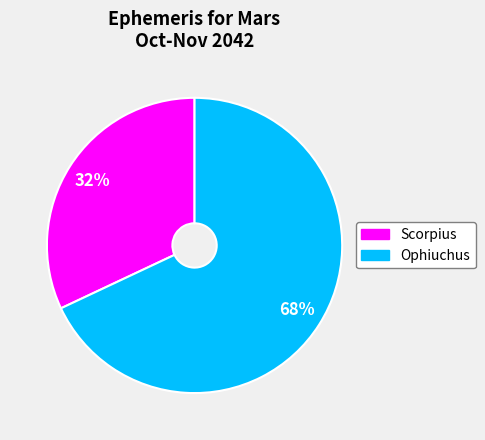

To the nearest percent, what is the combined percentage of Ophiuchus and Scorpius?

100%